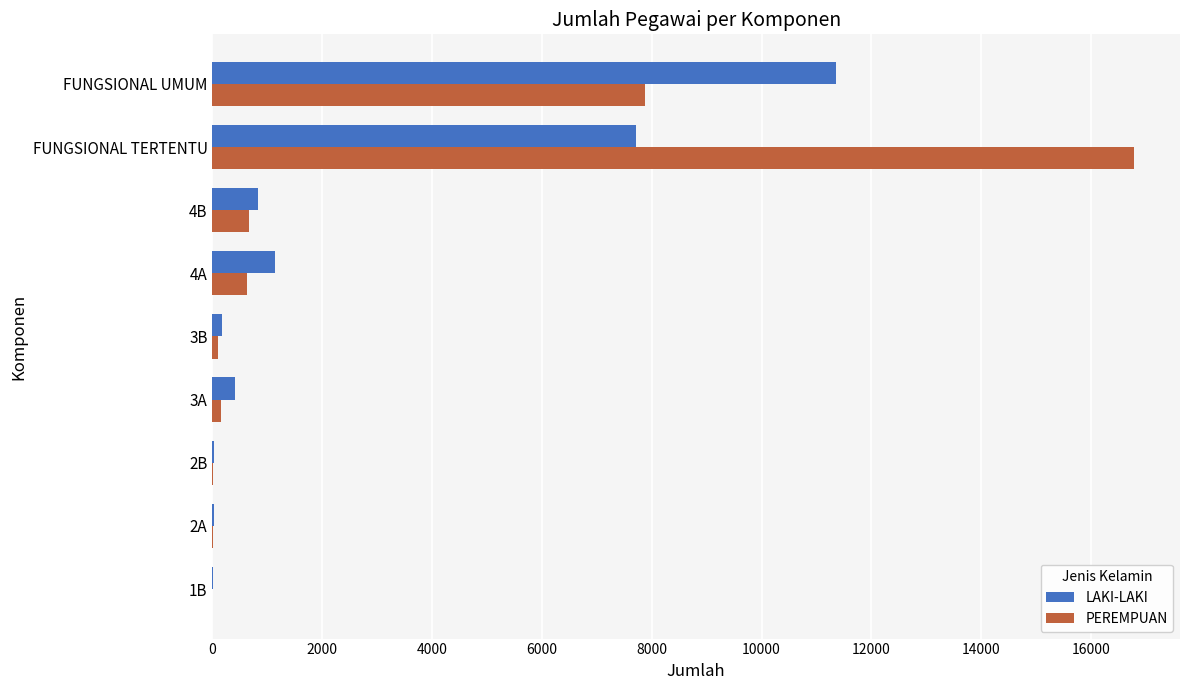

Which category has the highest value across all series?

FUNGSIONAL TERTENTU